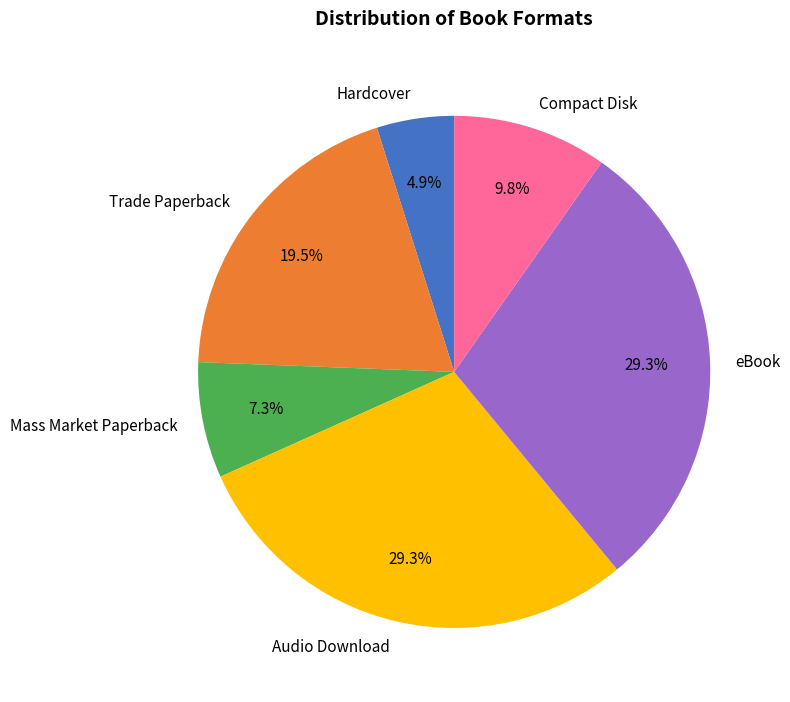

Do eBook and Compact Disk together represent more than half of the pie?

No